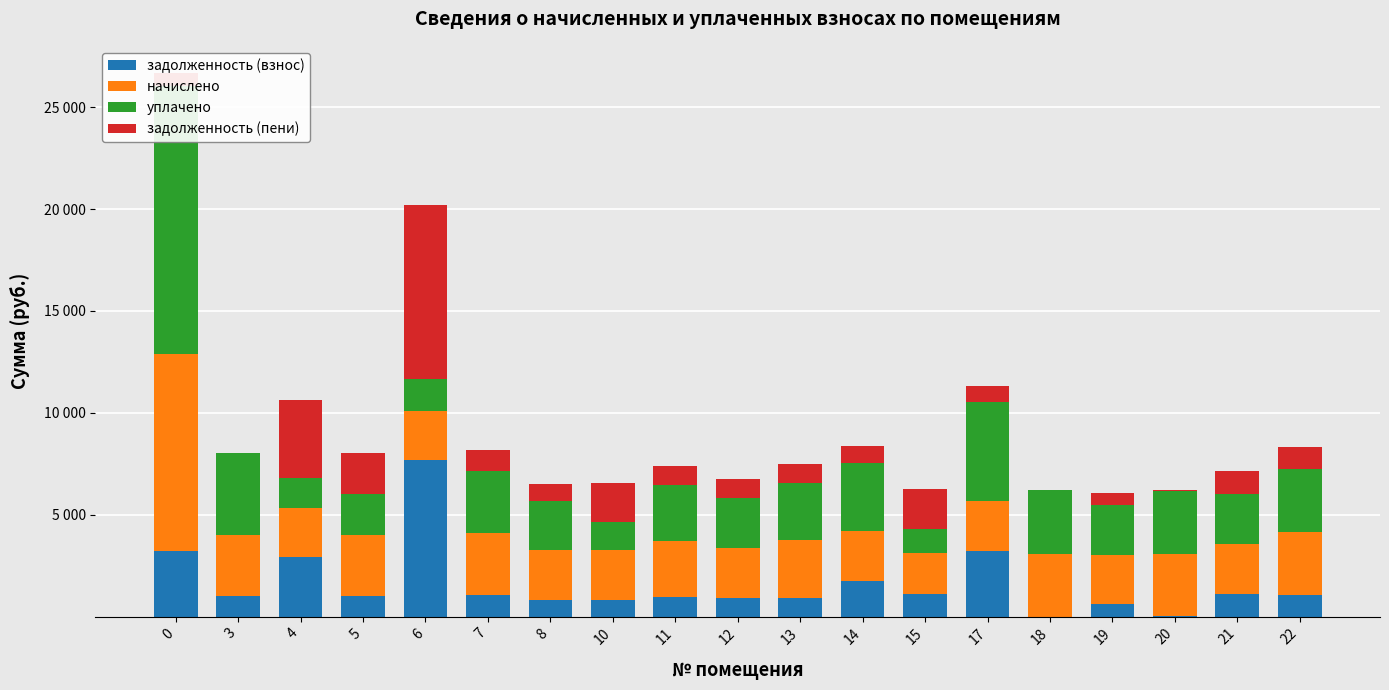

How many distinct data groups are displayed?

4